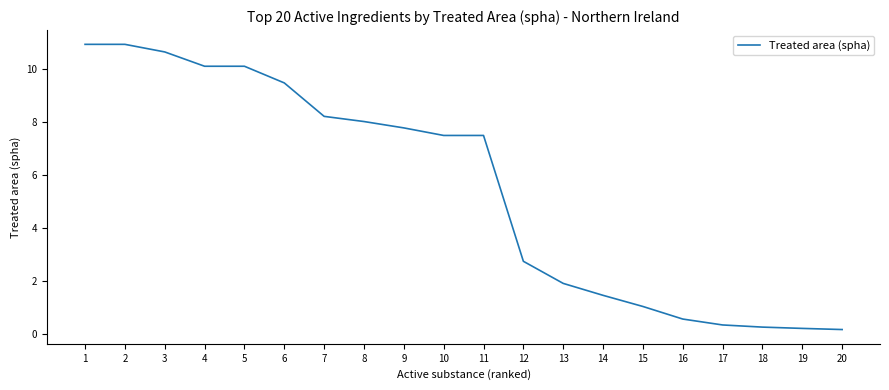

What is the ratio of the value at 4 to the value at 13?

5.3